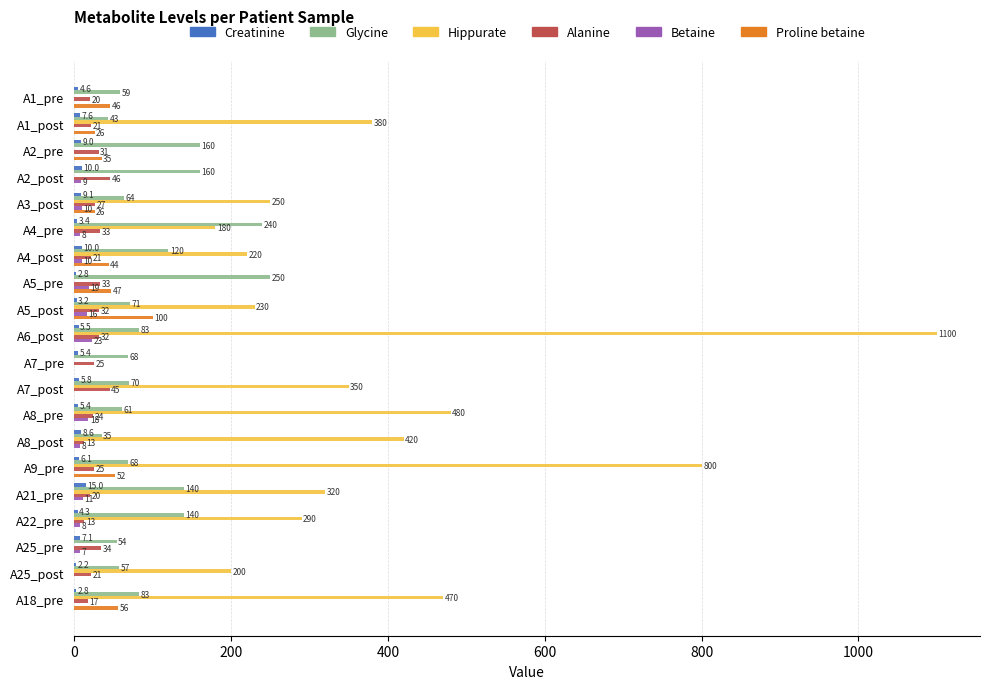

At which category is the sum across all series the highest?

A6_post